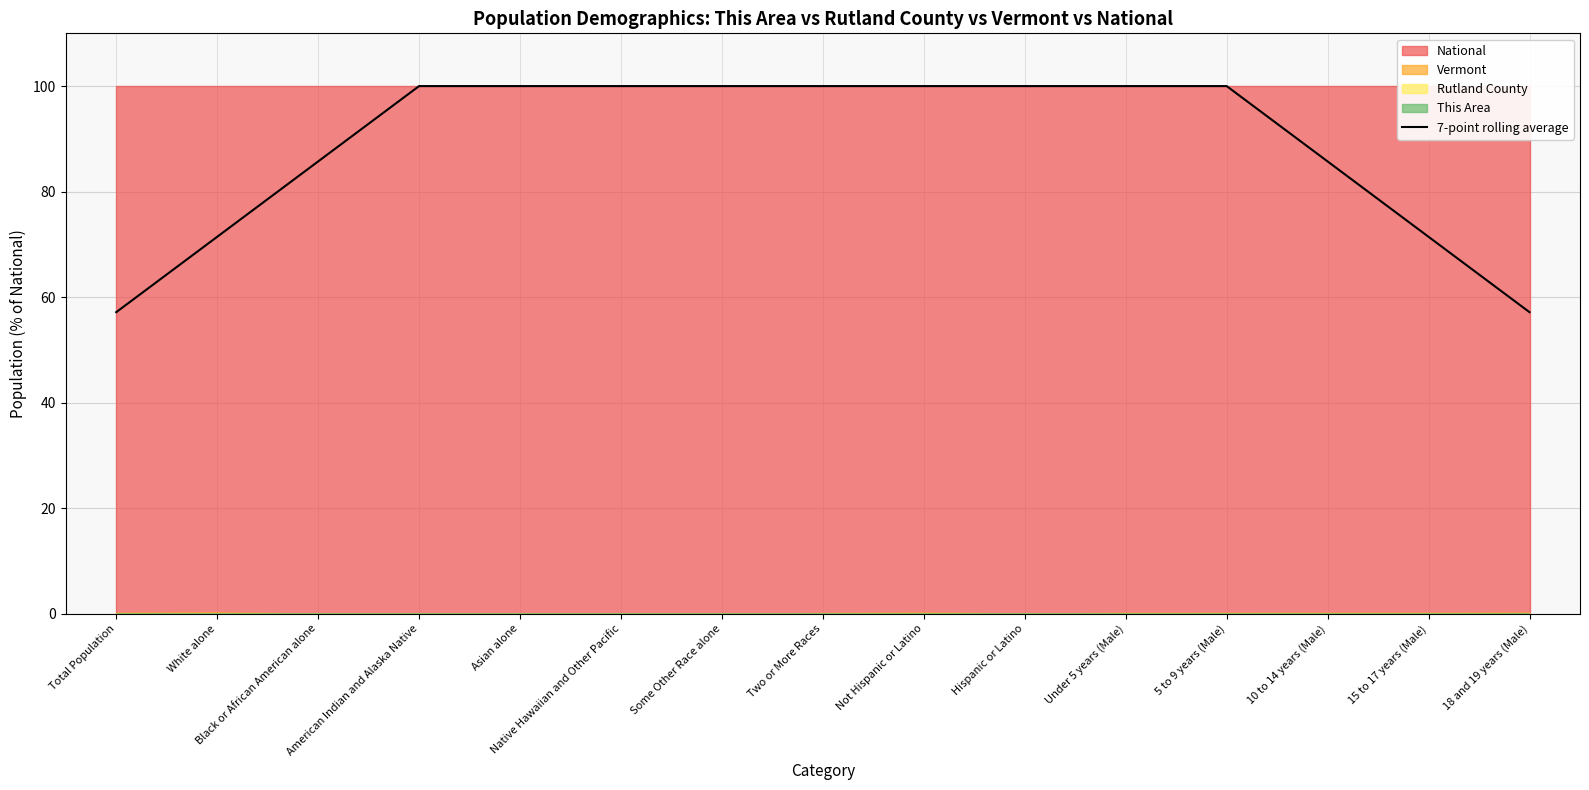

Approximately how many times larger is the value at Two or More Races compared to Not Hispanic or Latino?

1.0